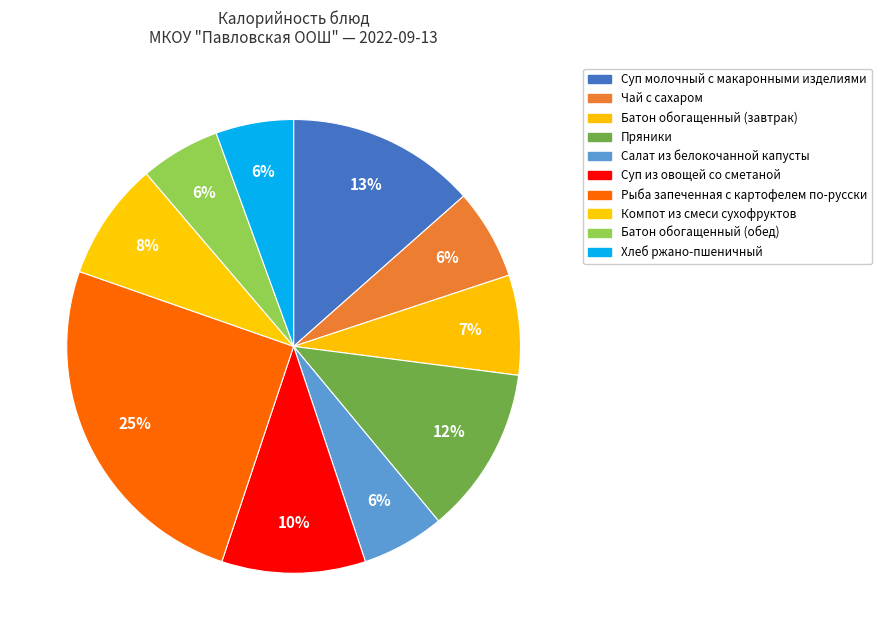

What is the ratio of the value at Батон обогащенный (обед) to the value at Рыба запеченная с картофелем по-русски?

0.2